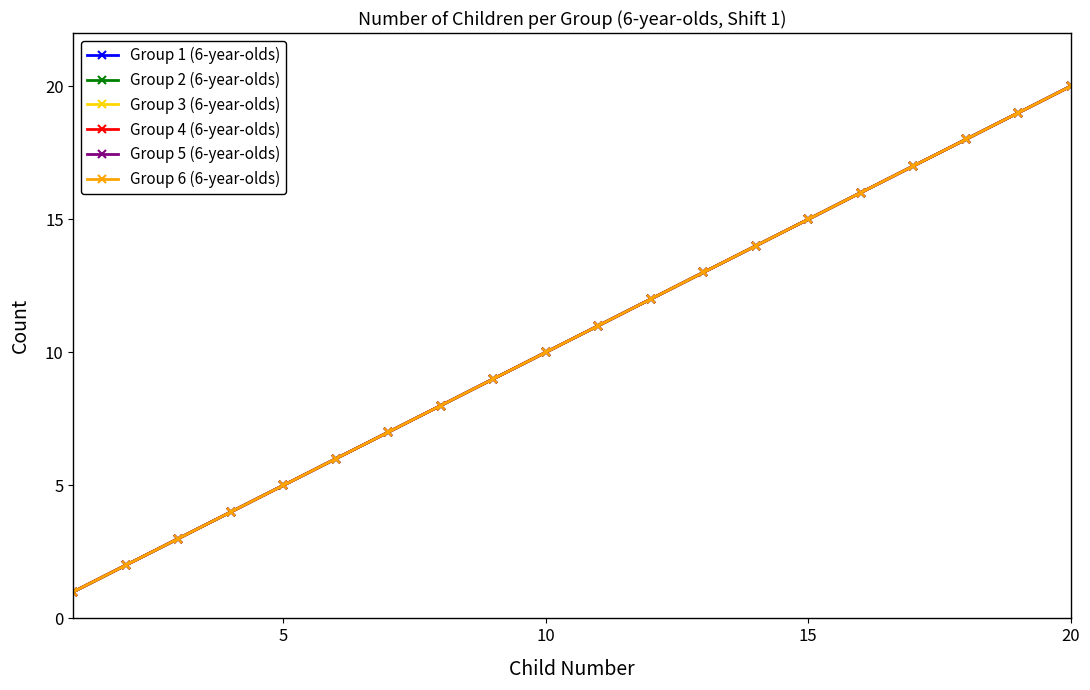

What is the minimum value for Group 3 (6-year-olds)?

1